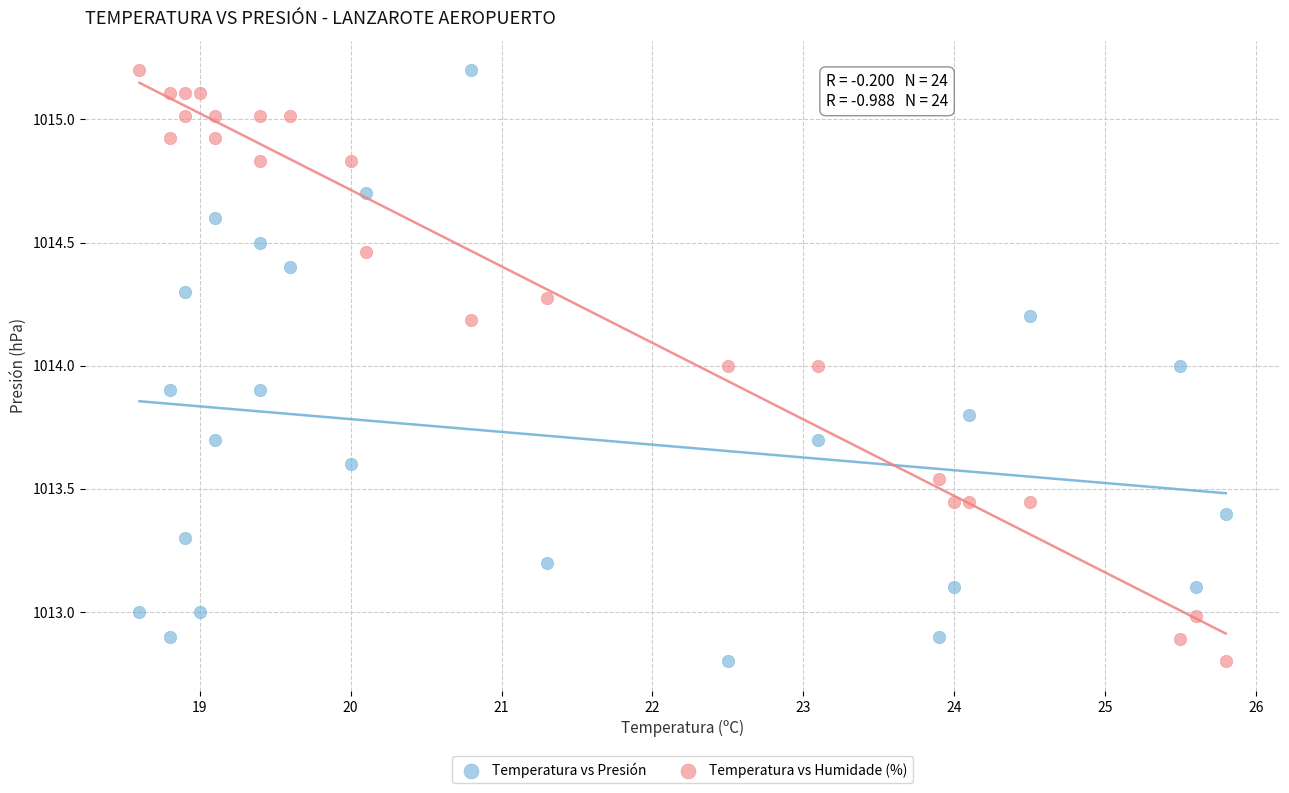

What is the X range (max minus min) for the scatter plot?

7.2